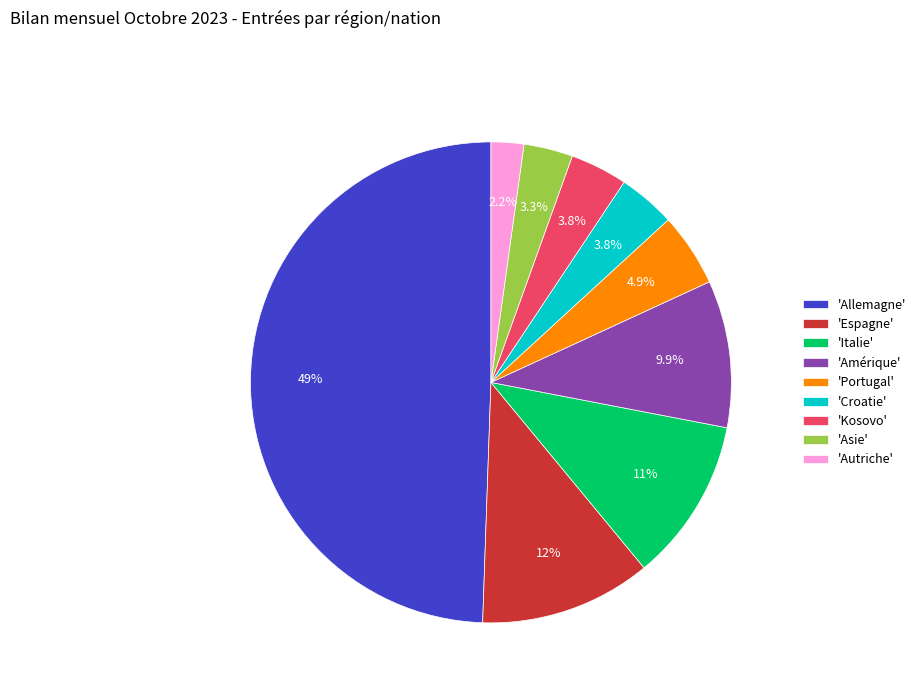

Is 'Asie' the majority of the pie?

No